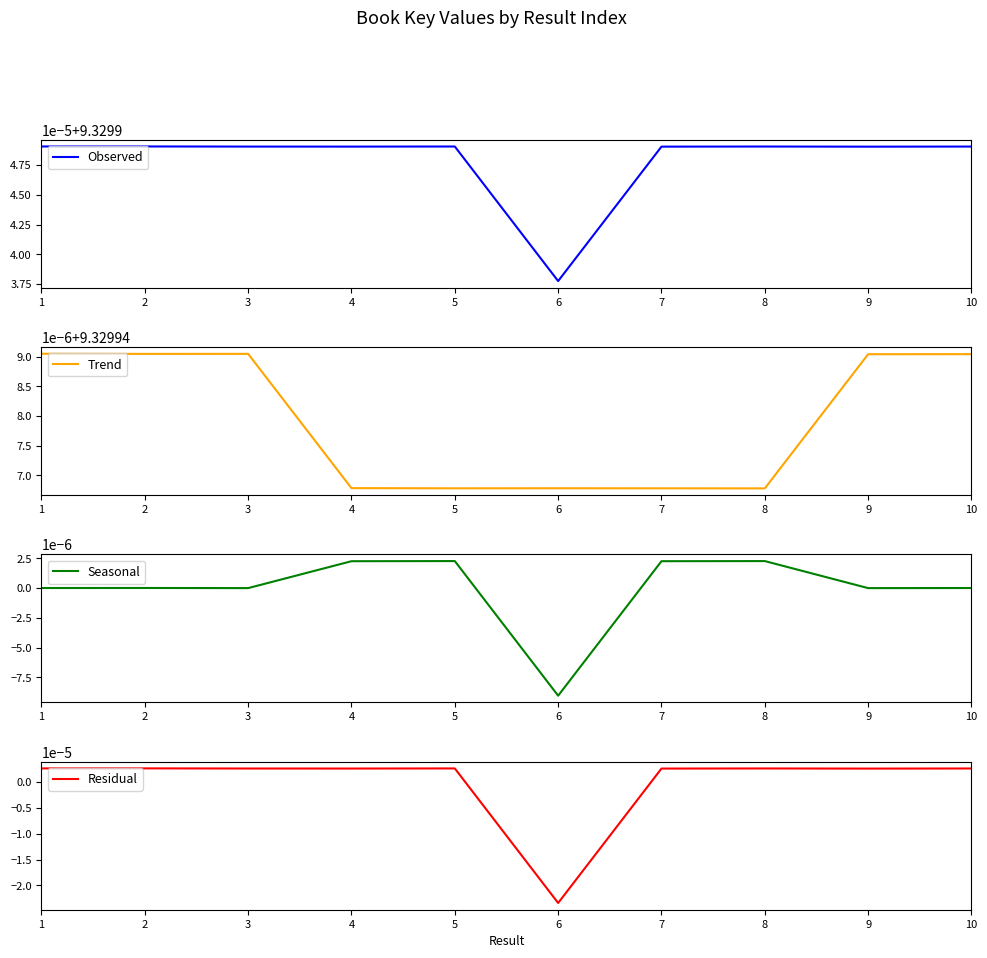

What is the value of the Observed point at the 6th from the left?

9.3